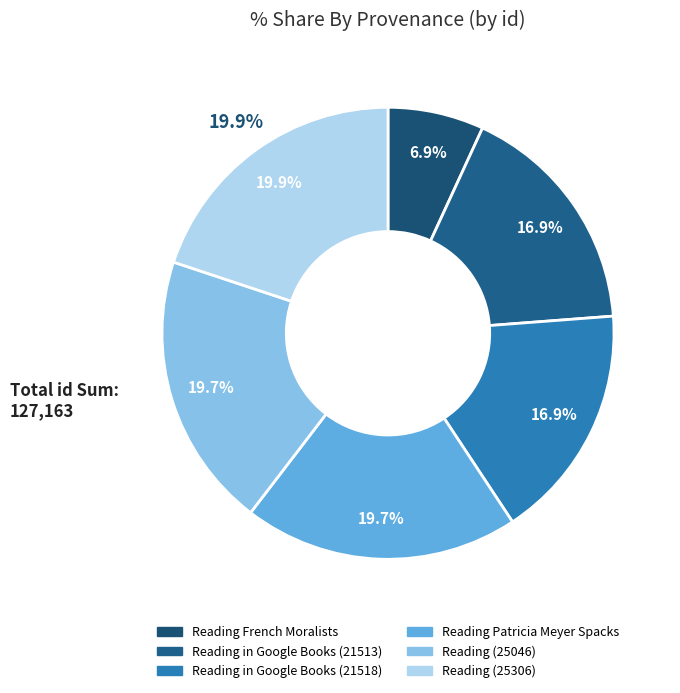

To the nearest percent, what percentage of the pie is Reading (25306)?

20%